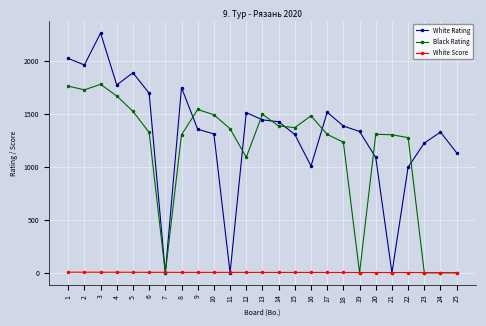

Where is the first local minimum for Black Rating?

2